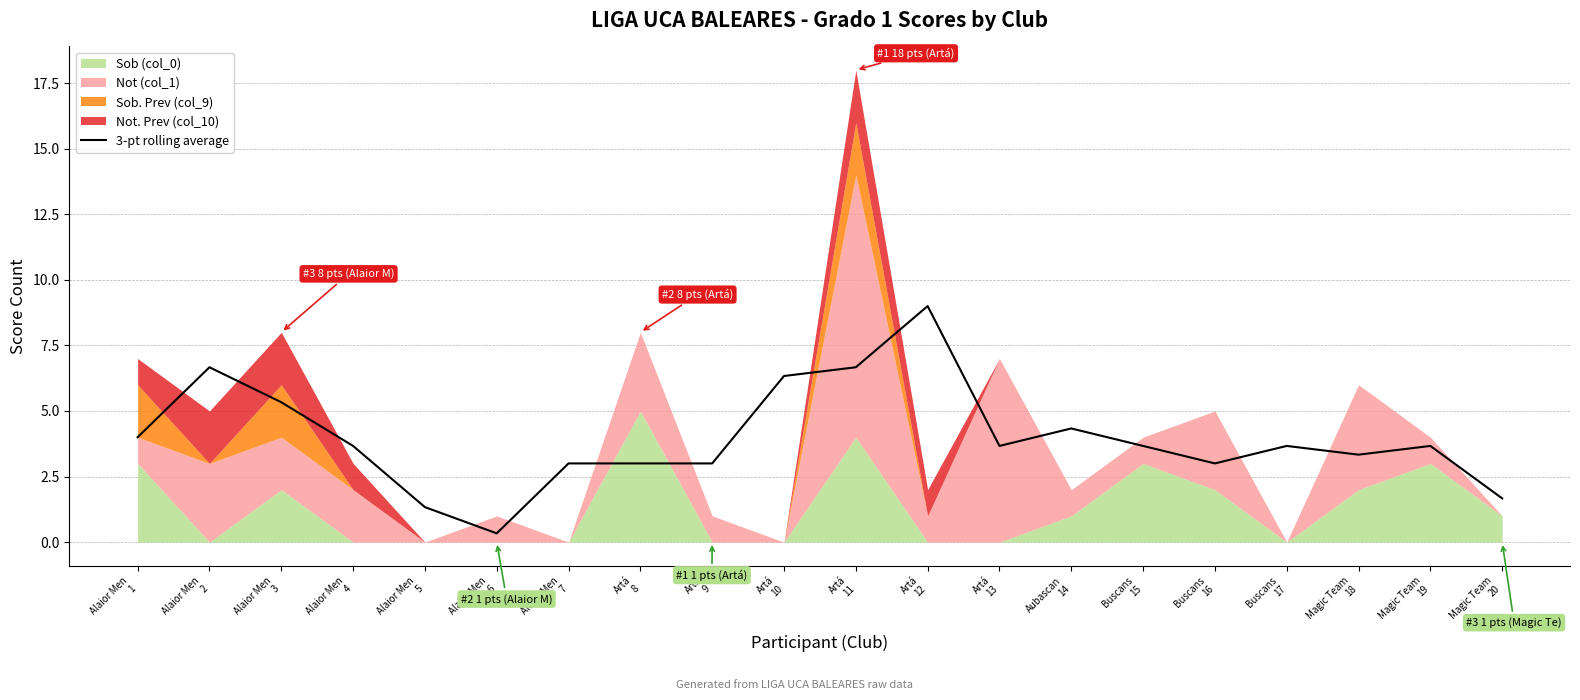

What is the label of the 20th point from the left?

Magic Team
20